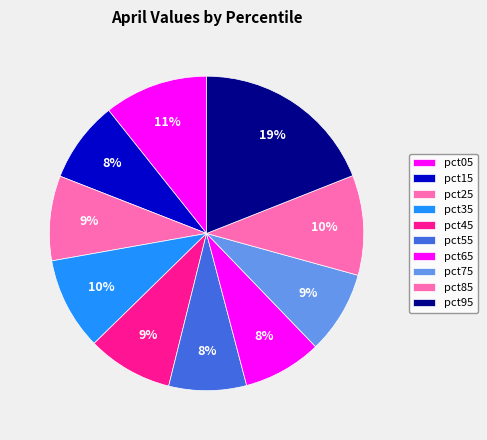

Between pct05 and pct75, which is larger?

pct05